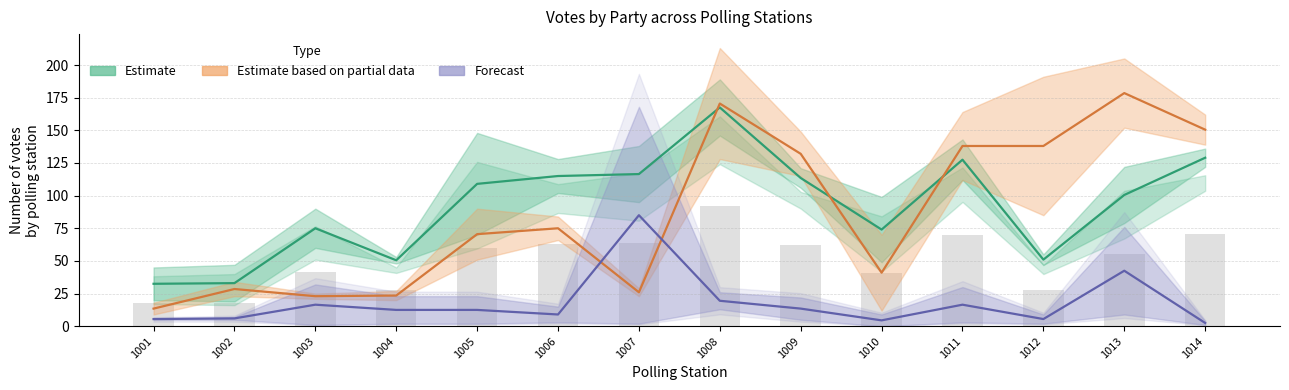

Rank the series by their maximum value, from lowest to highest.

Forecast (КЫРГЫЗСТАН / УЛУУ), Estimate (СДПК / РАЖ), Est. partial (МЕКЕНИМ / ӨНҮГҮҮ)